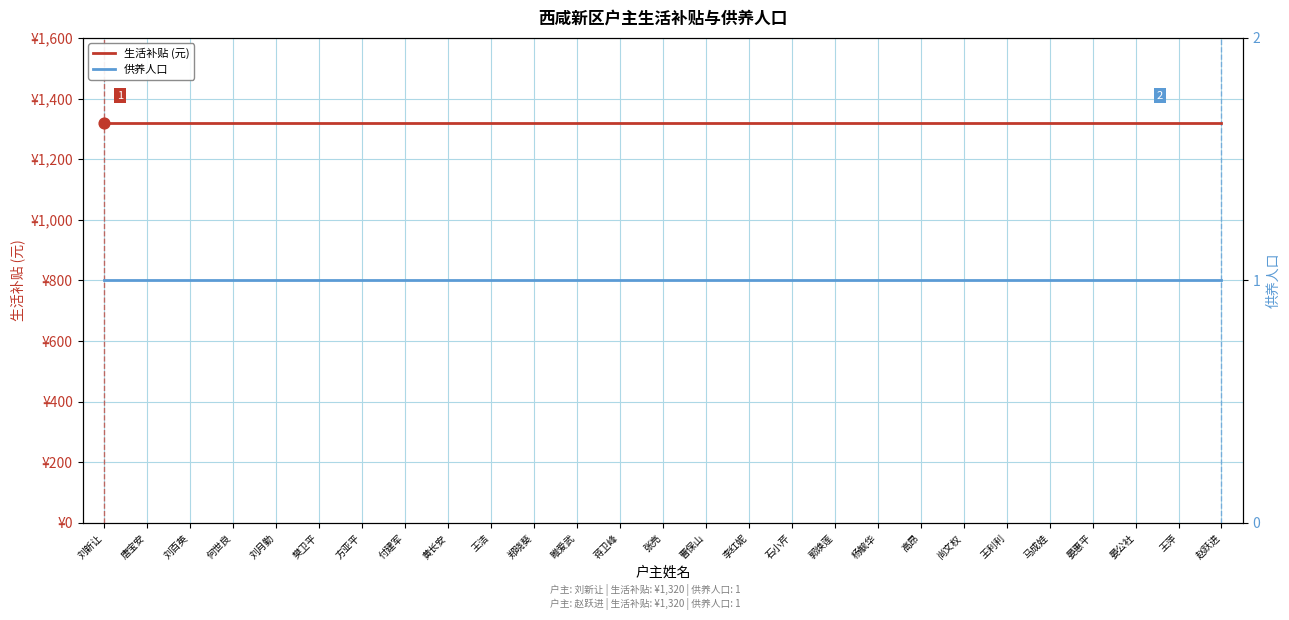

At how many categories does at least one series exceed 669?

27